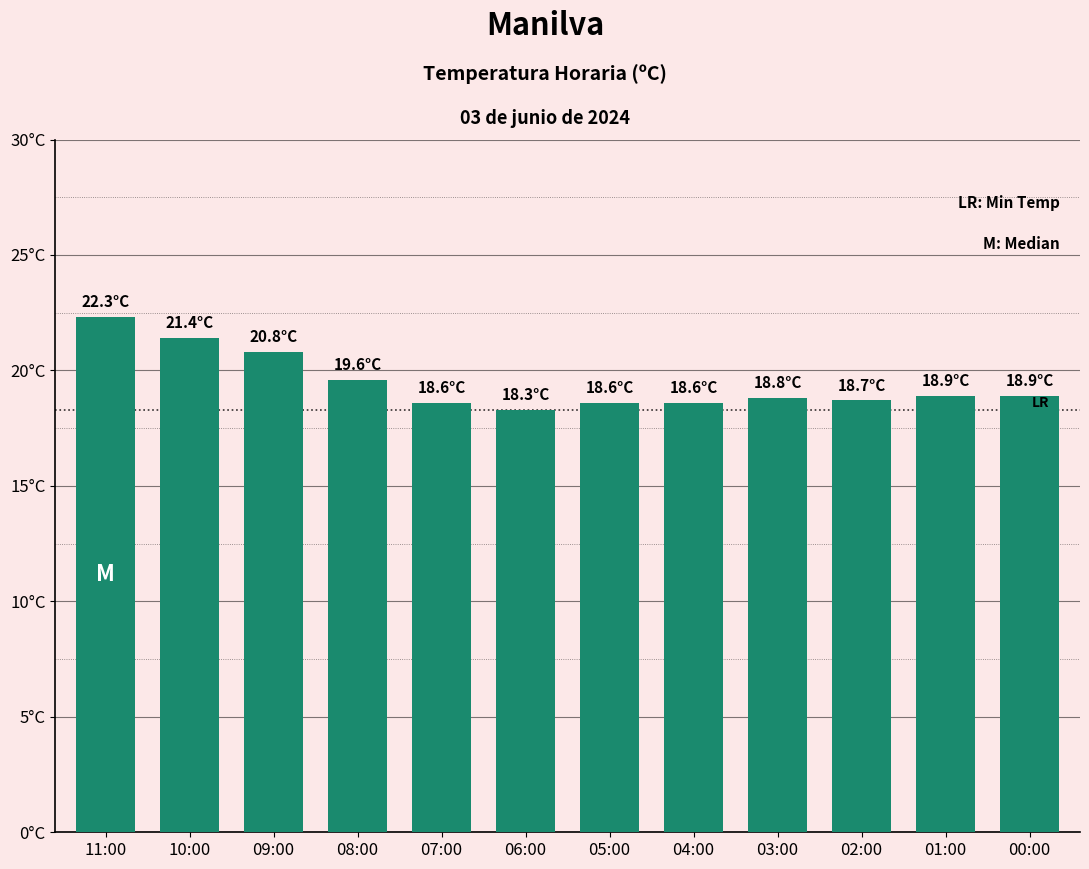

Reading right to left, what are all the values shown in this chart?

18.9	18.9	18.7	18.8	18.6	18.6	18.3	18.6	19.6	20.8	21.4	22.3